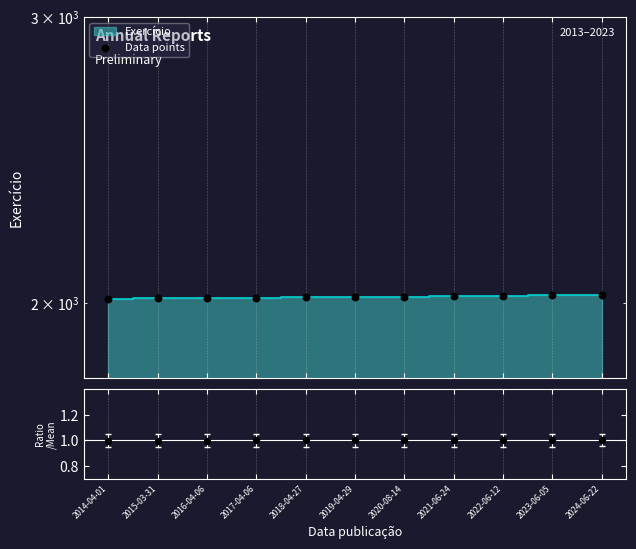

Which series reaches the minimum Y coordinate?

Ratio